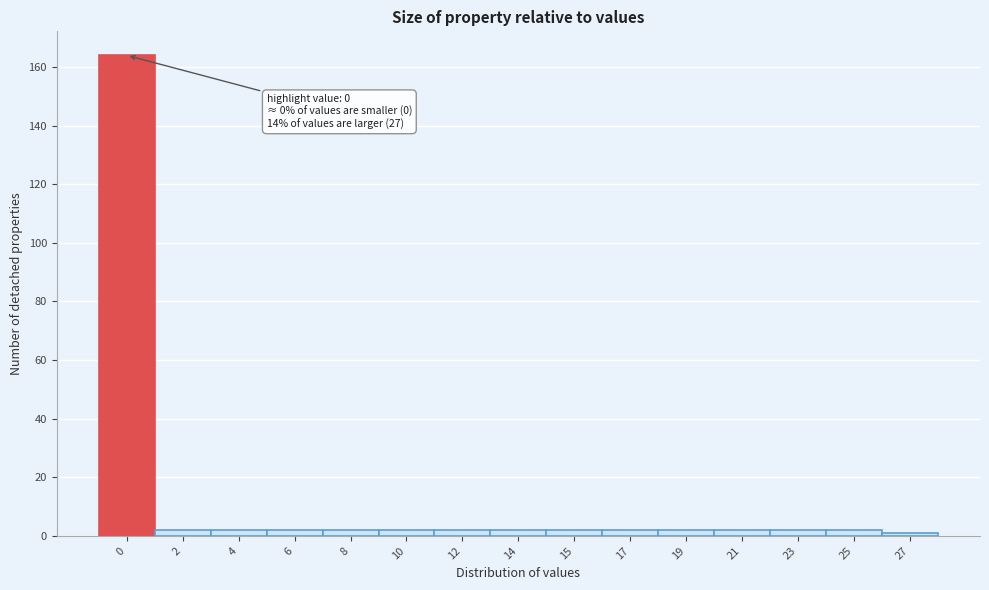

Reading left to right, list all the values displayed in this chart.

164	2	2	2	2	2	2	2	2	2	2	2	2	2	1